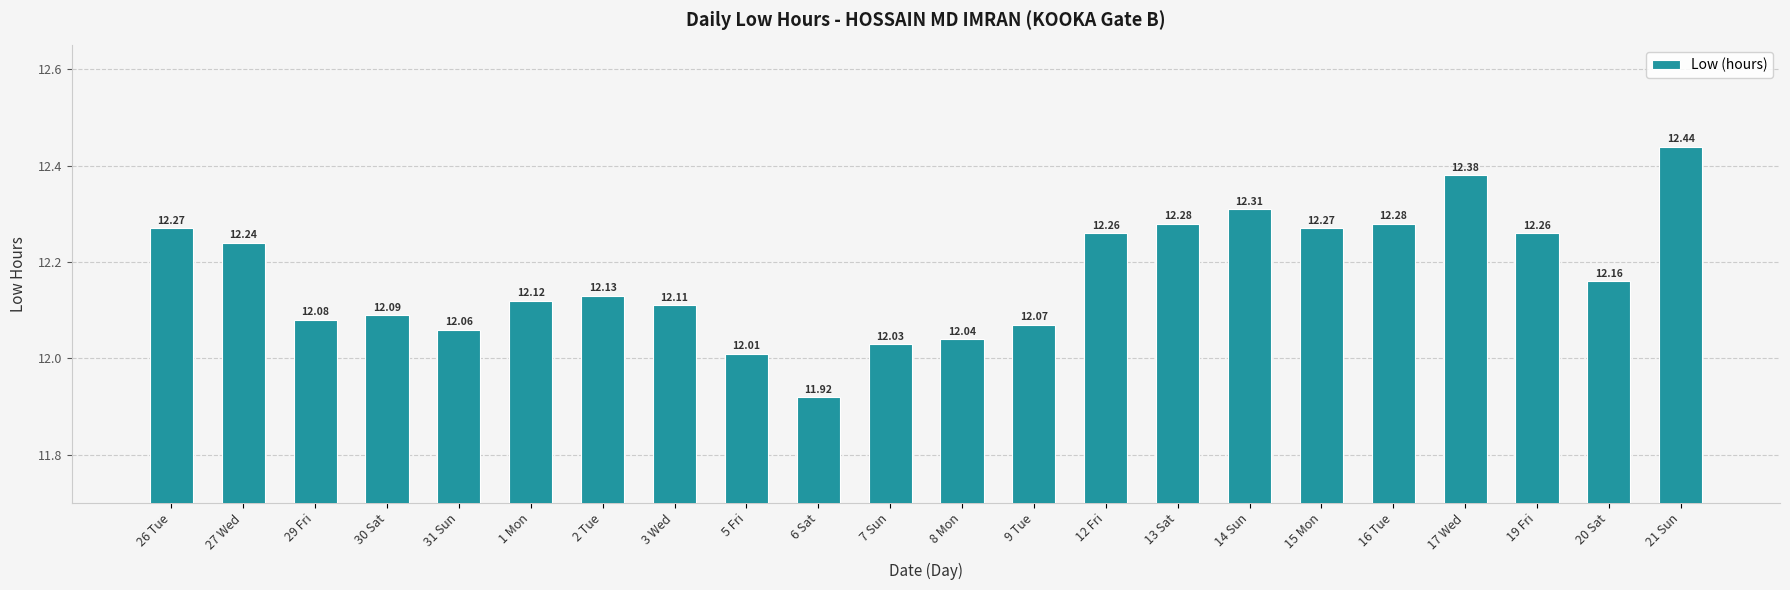

What is the approximate value at 19 Fri?

12.3